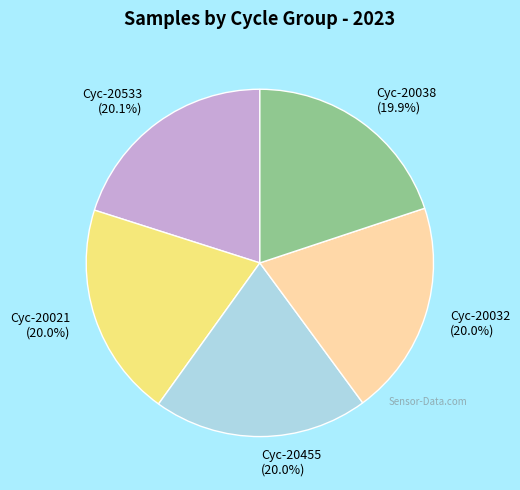

What is the ratio of the value at Cyc-20533 (20.1%) to the value at Cyc-20455 (20.0%)?

1.0